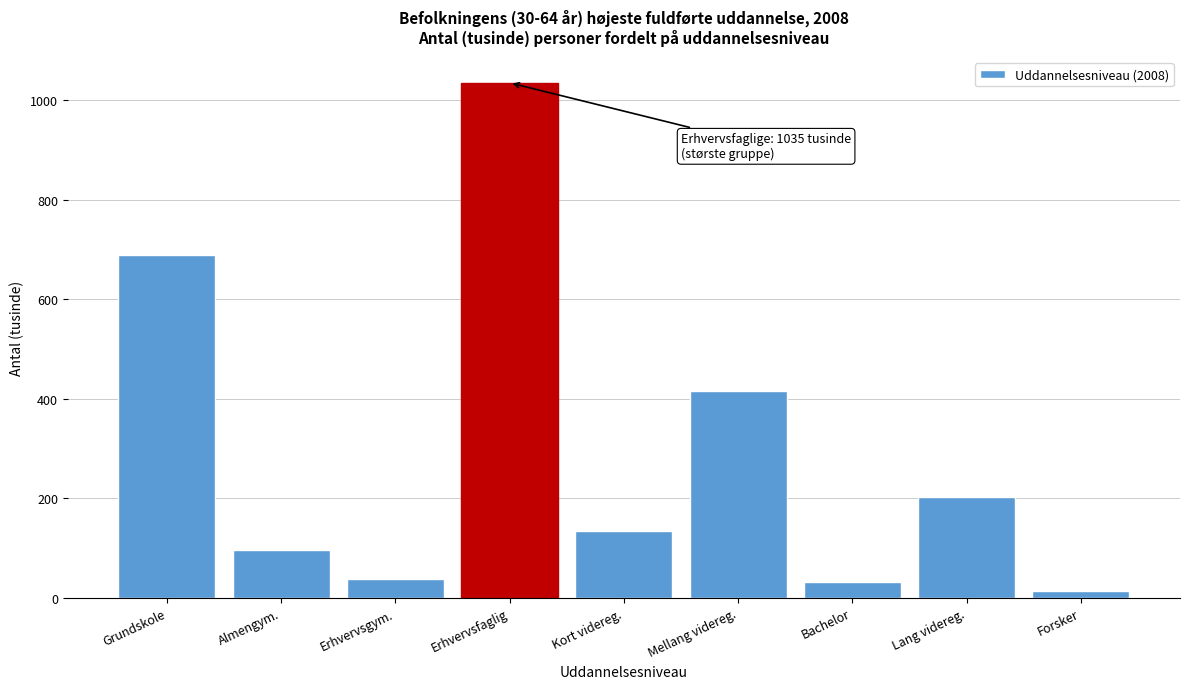

Reading right to left, extract all data points from this chart.

13	202	32	416	134	1035	37	96	689